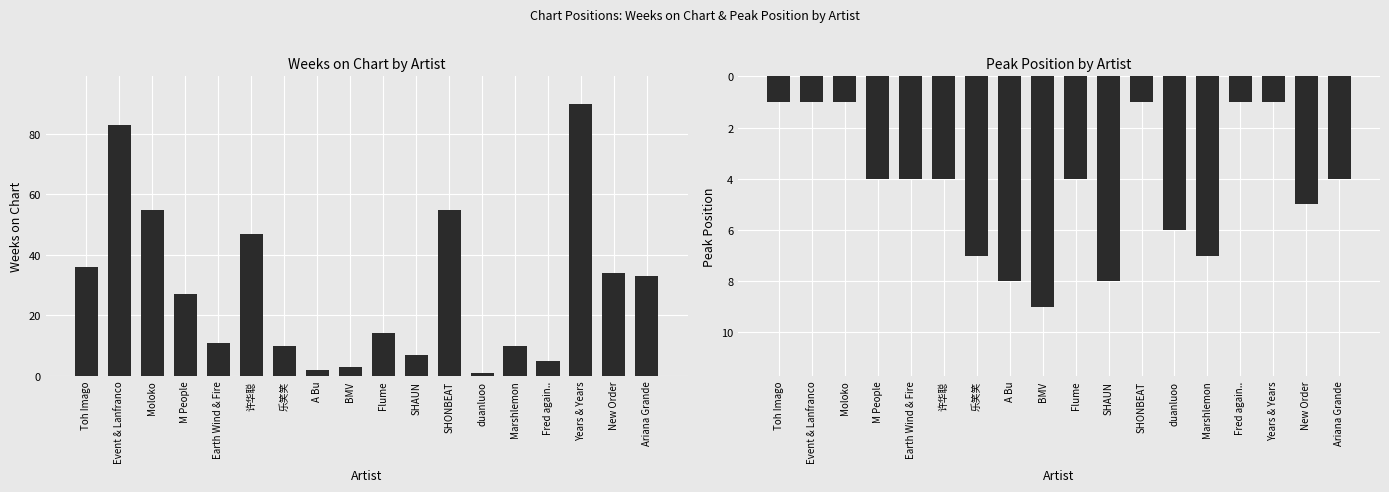

Where is Peak Position nearest to the value 5?

New Order